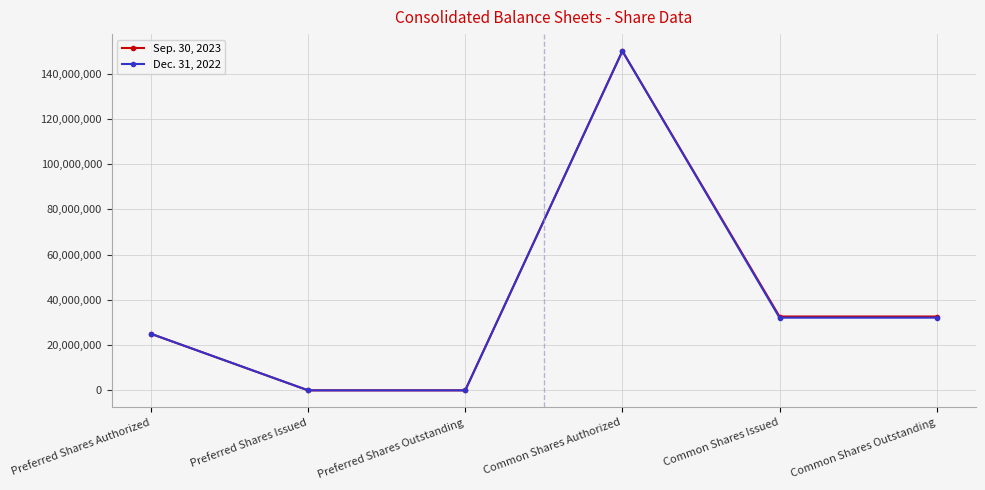

What is the label of the 2nd point from the right?

Common Shares Issued